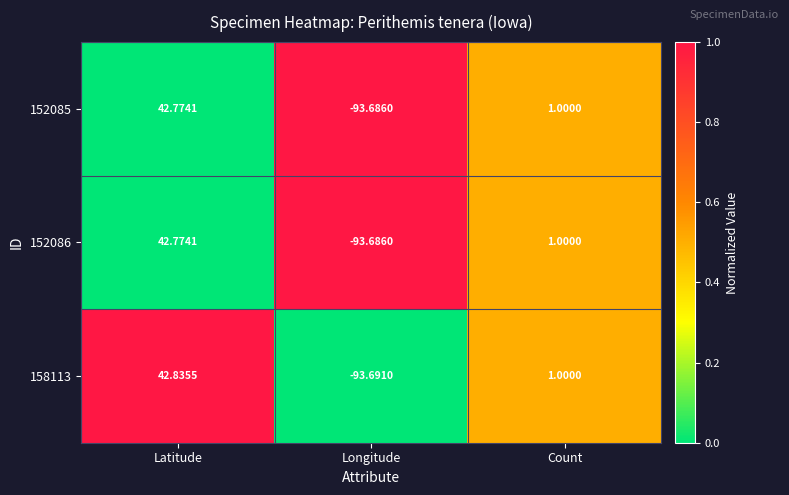

At how many categories does at least one series exceed 0?

2